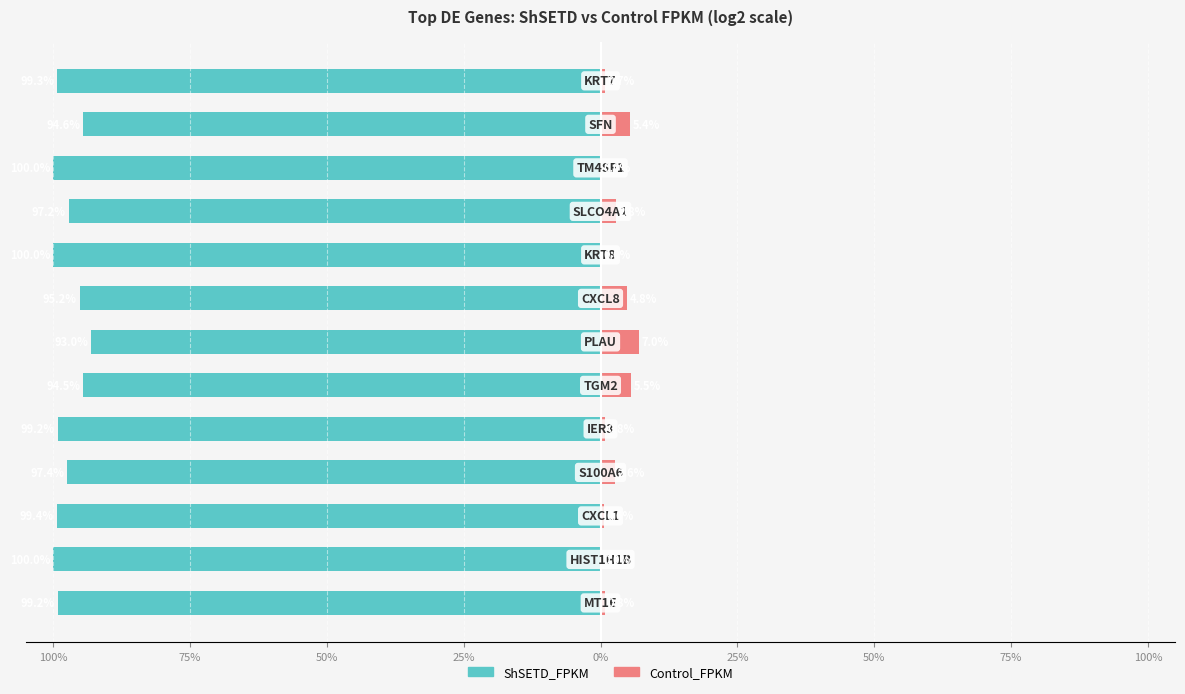

What is the maximum value for ShSETD_FPKM?

-93.0